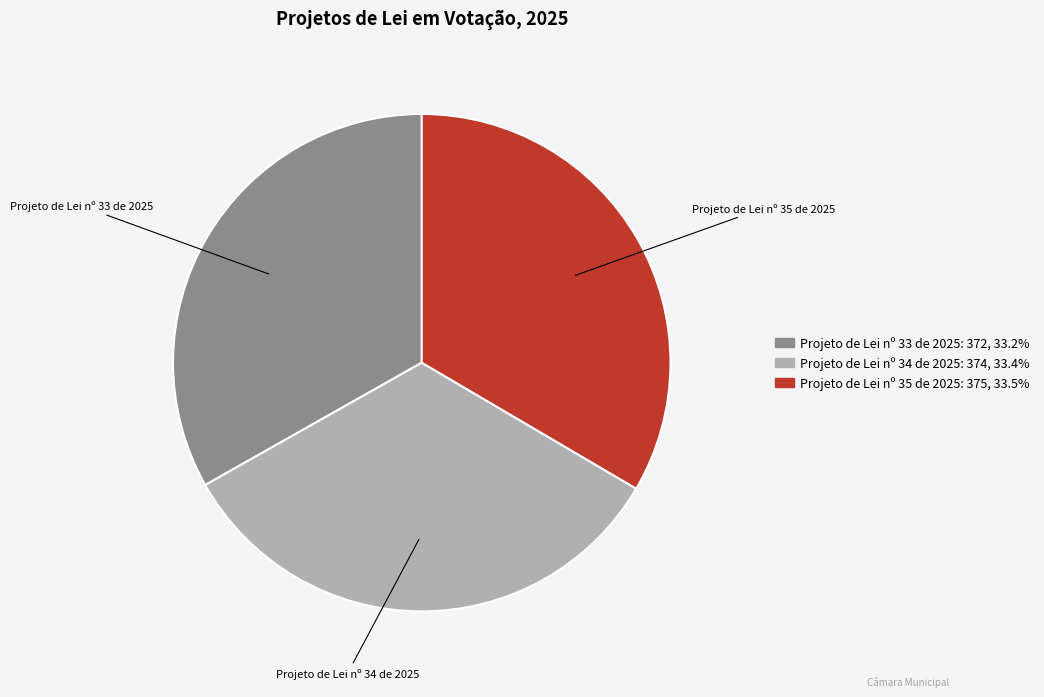

Is the sum of Projeto de Lei nº 33 de 2025 and Projeto de Lei nº 35 de 2025 greater than half?

Yes